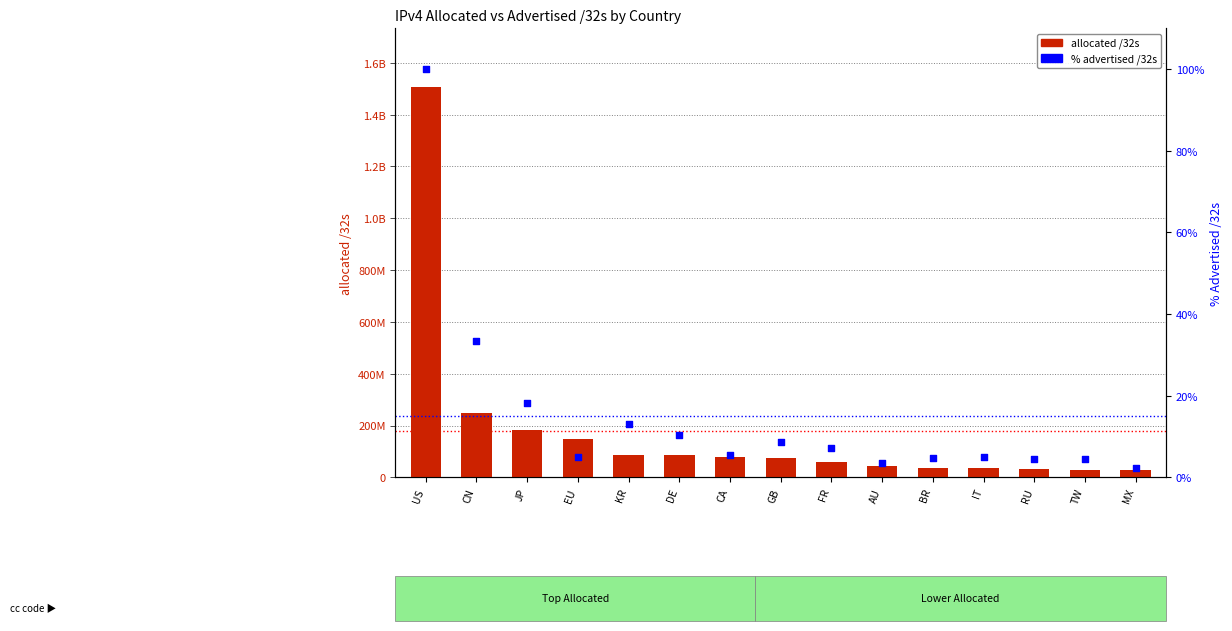

Is the value of % advertised /32s at GB greater than the value of allocated /32s at AU?

No